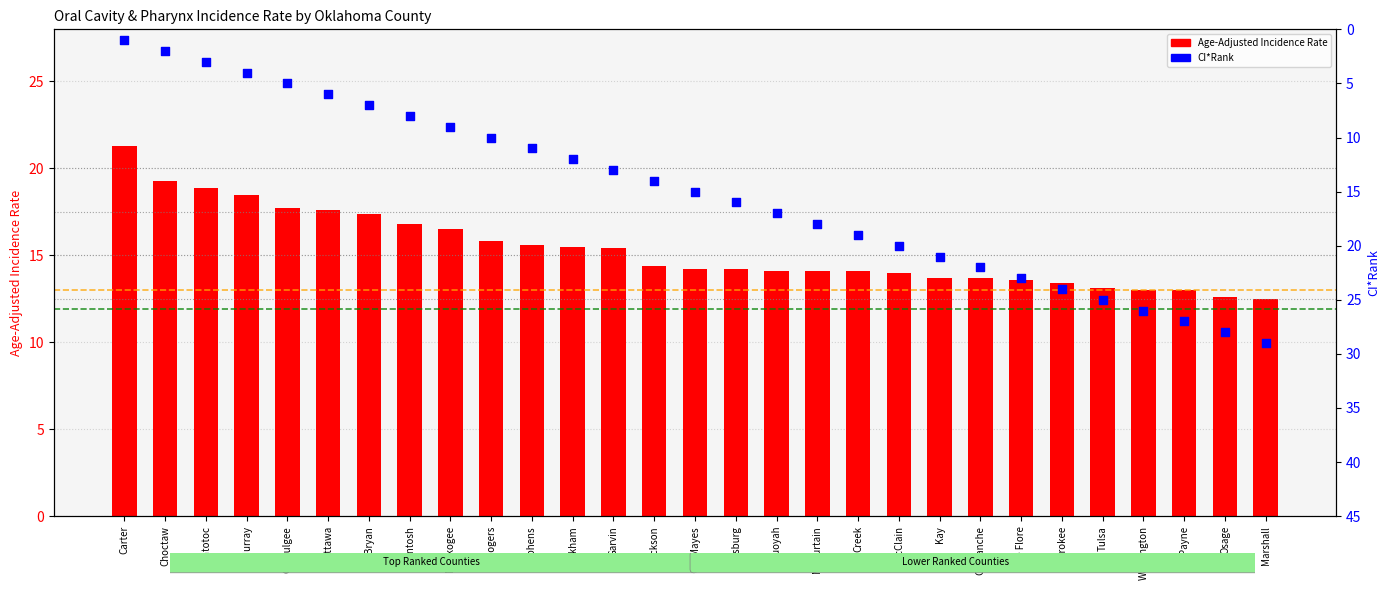

At which category is the sum across all series the highest?

Marshall